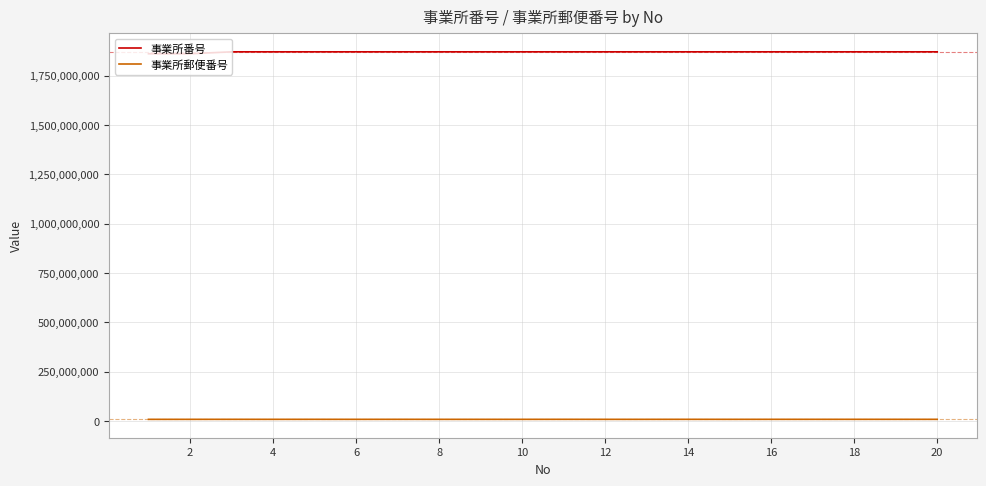

Rank the series by their maximum value, from highest to lowest.

事業所番号, 事業所郵便番号